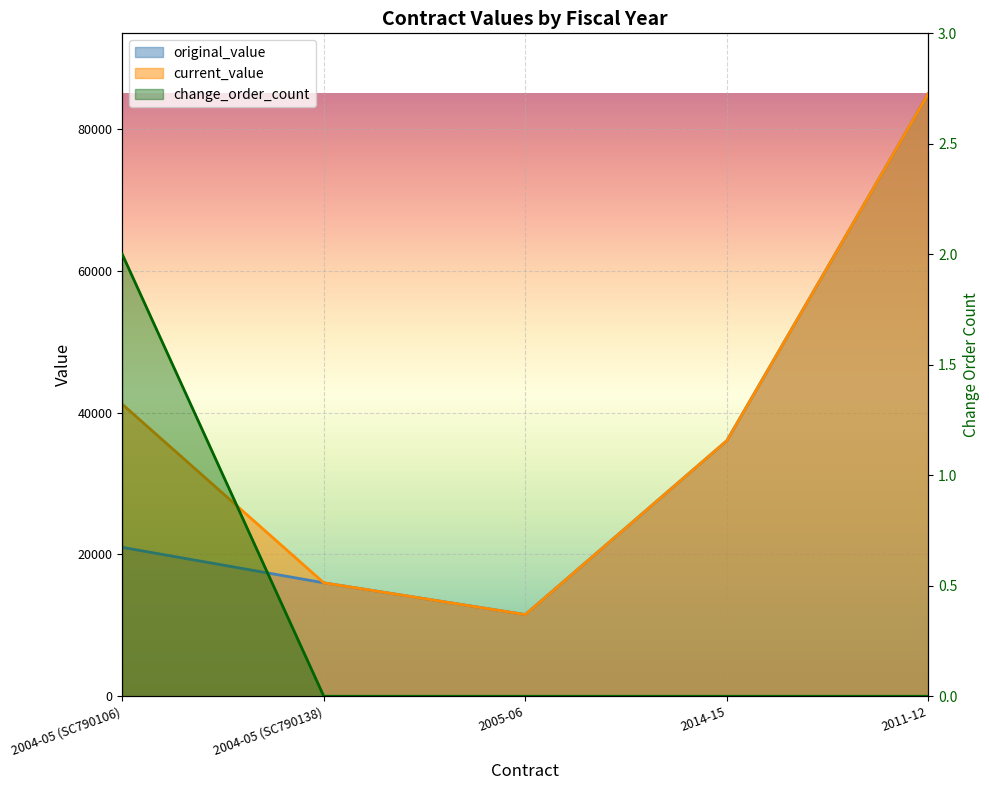

True or false: original_value and current_value cross at least once.

False